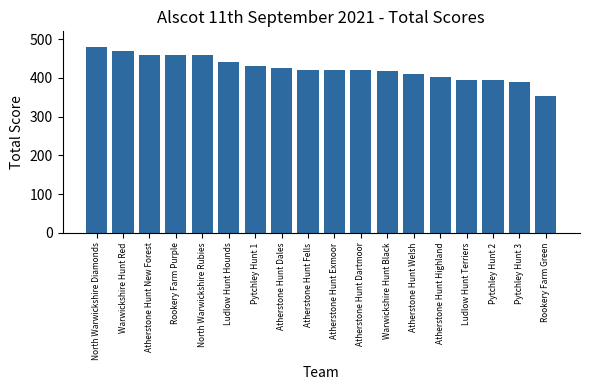

What is the change in value from Atherstone Hunt Dartmoor to Ludlow Hunt Terriers?

-26